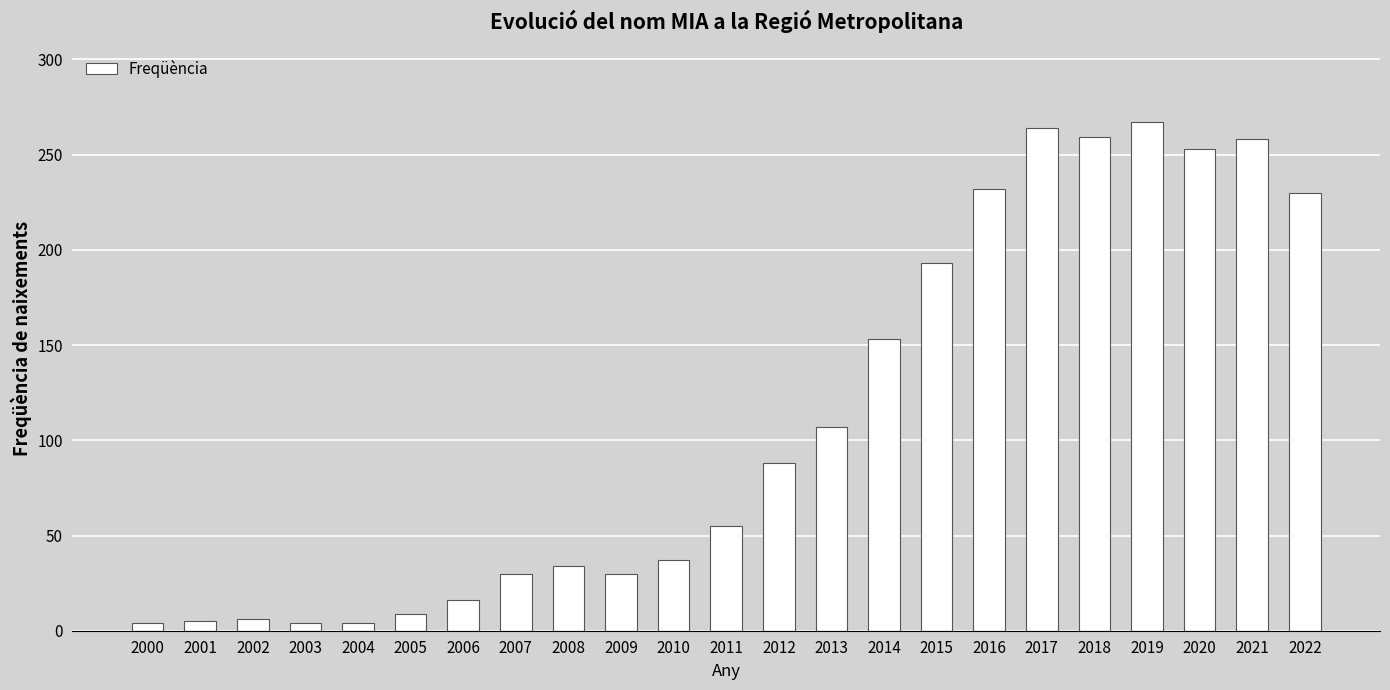

What is the change in value from 2019 to 2022?

-37